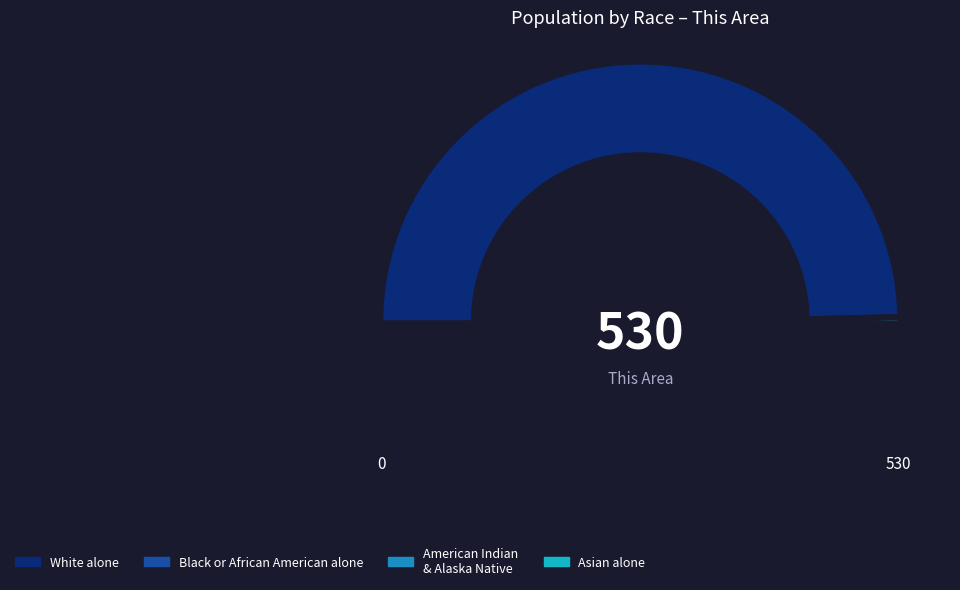

Which category has the biggest portion of the pie?

White alone